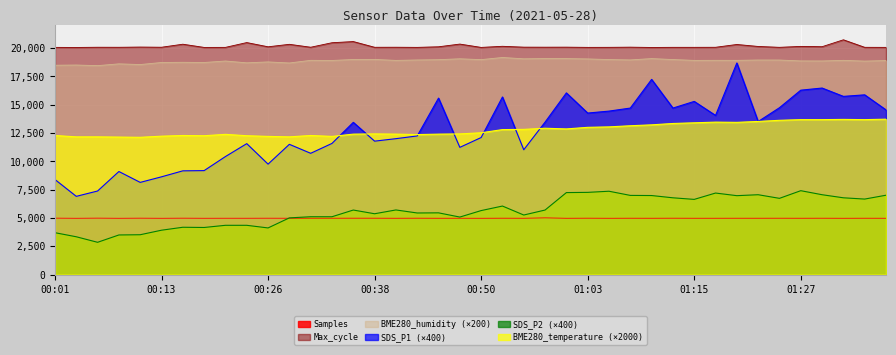

How many lines are shown in the chart?

6